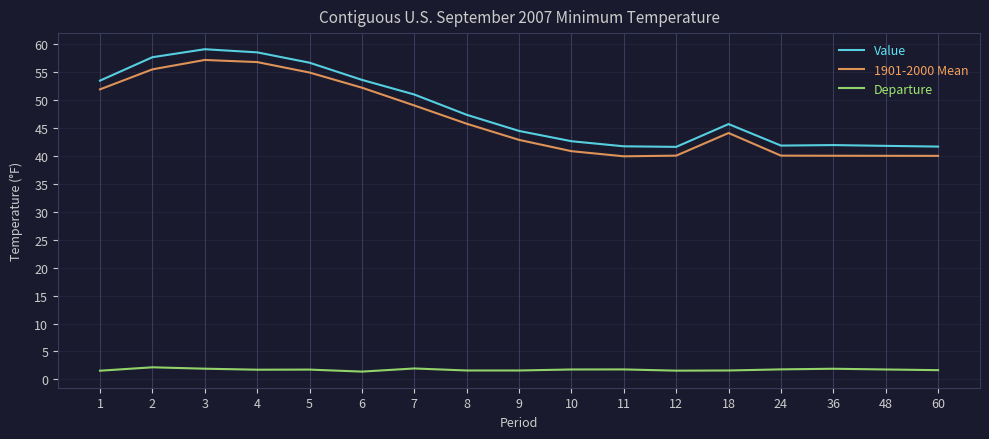

What are all the series names shown in the legend?

Value, 1901-2000 Mean, Departure